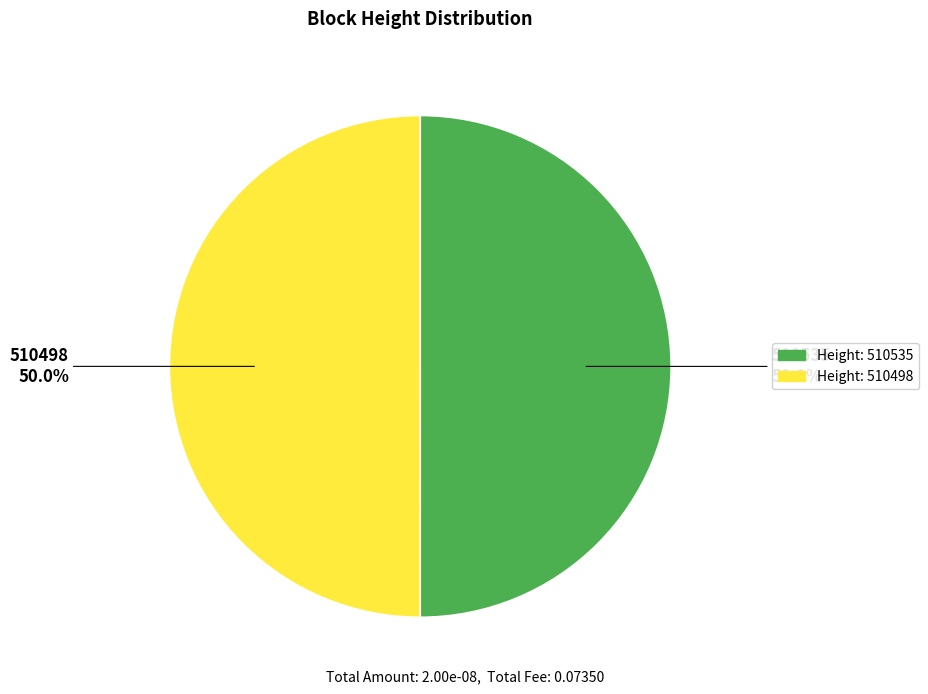

Which category has the smallest portion of the pie?

510498